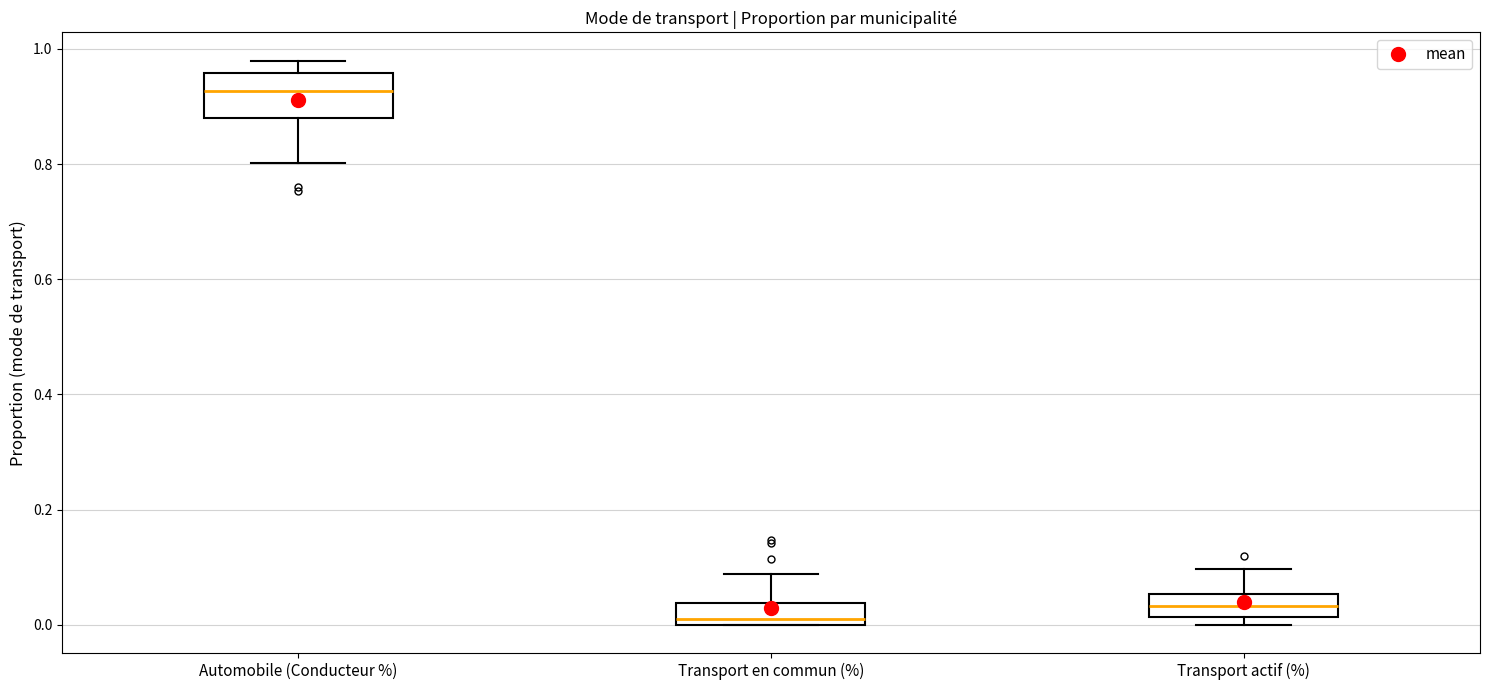

Reading left to right, transcribe this box plot: for each box, give where its median line is, the range the box spans, and where its two whiskers end, as read against the y-axis. The values are not printed on the chart, so give them approximately, as read against the axis.

Automobile (Conducteur %): median 0.92, box 0.88 to 0.96, whiskers 0.80 to 0.98
Transport en commun (%): median 0.02, box 0.00 to 0.04, whiskers 0.00 to 0.08
Transport actif (%): median 0.04, box 0.02 to 0.06, whiskers 0.00 to 0.10